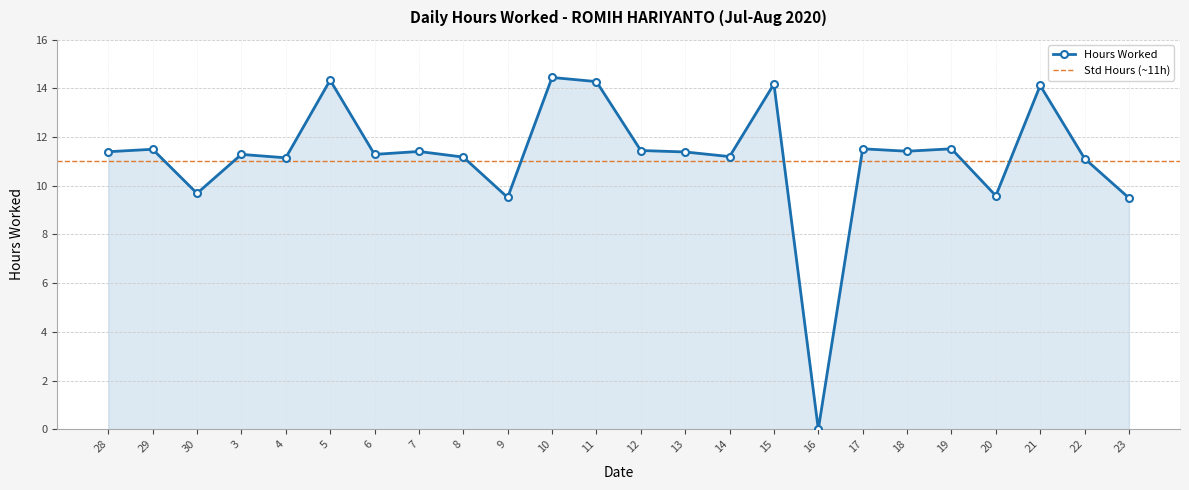

Between 8 and 29, which is larger?

29